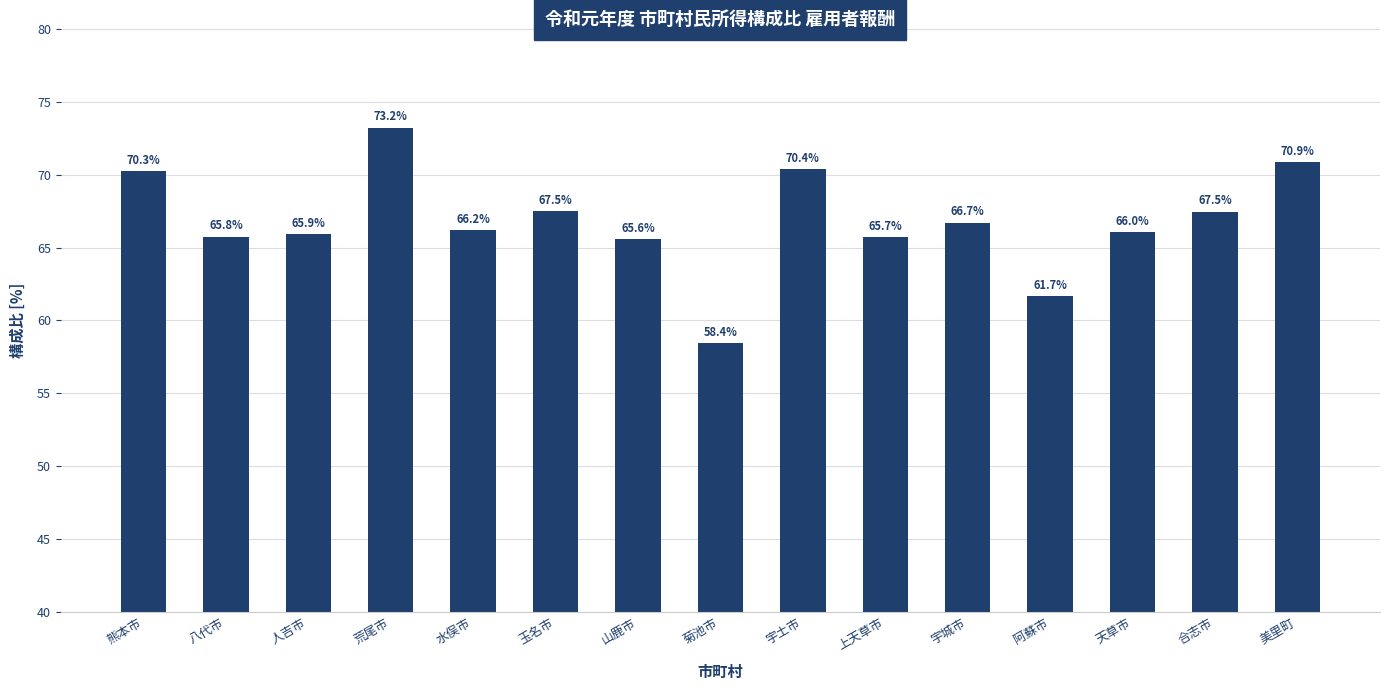

Approximately how many times larger is the value at 上天草市 compared to 合志市?

1.0